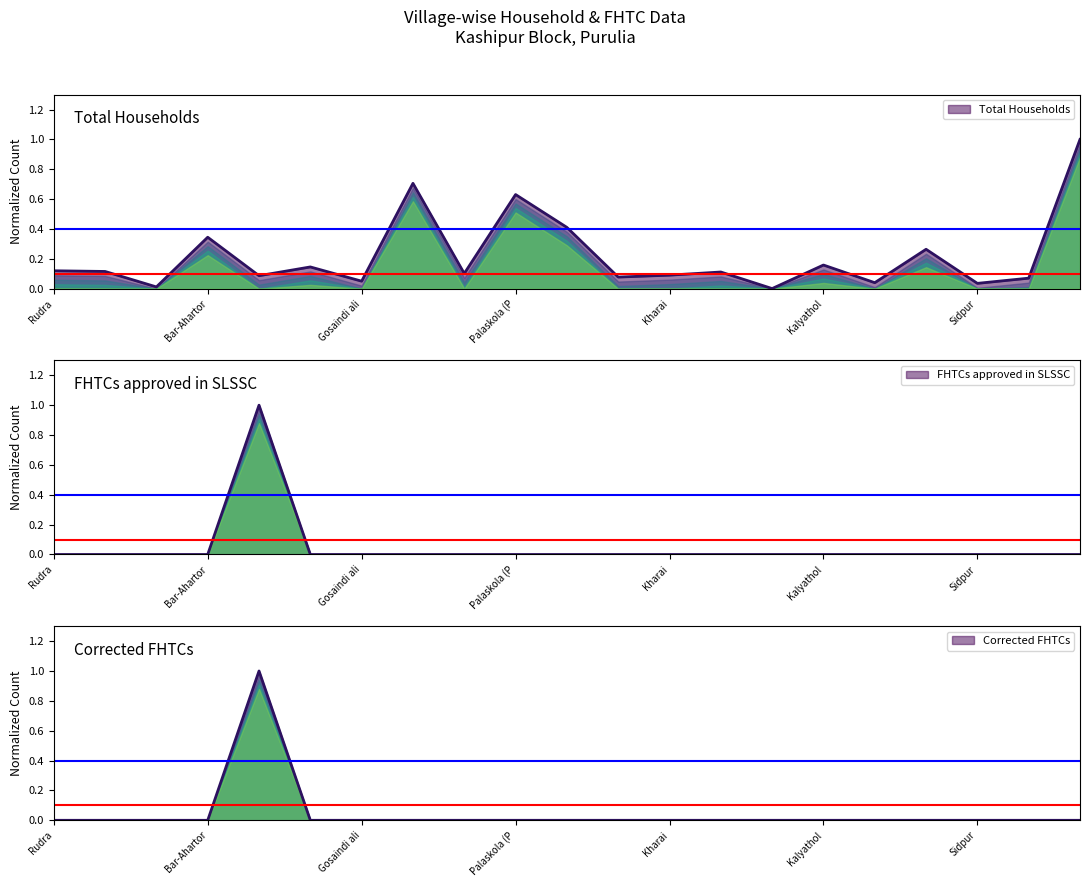

True or false: Total Households has a value of 0.2 at Kalyathol.

True